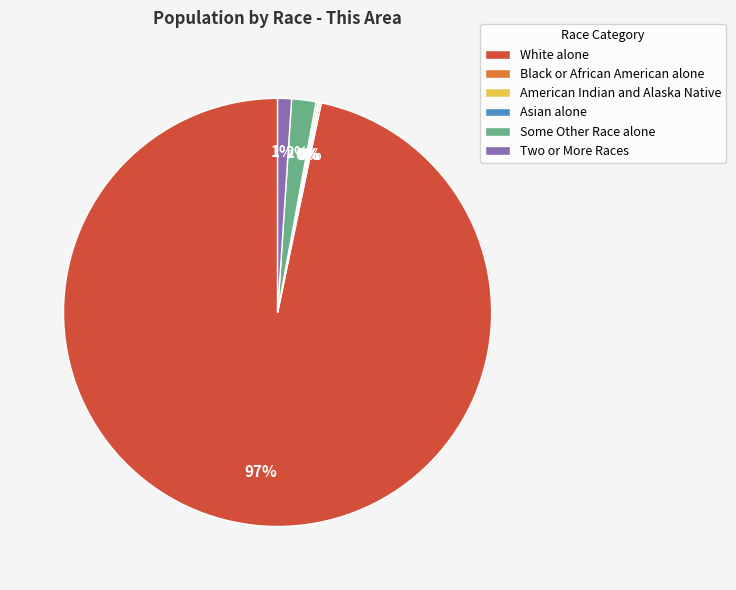

To the nearest percent, what is the average slice percentage?

17%